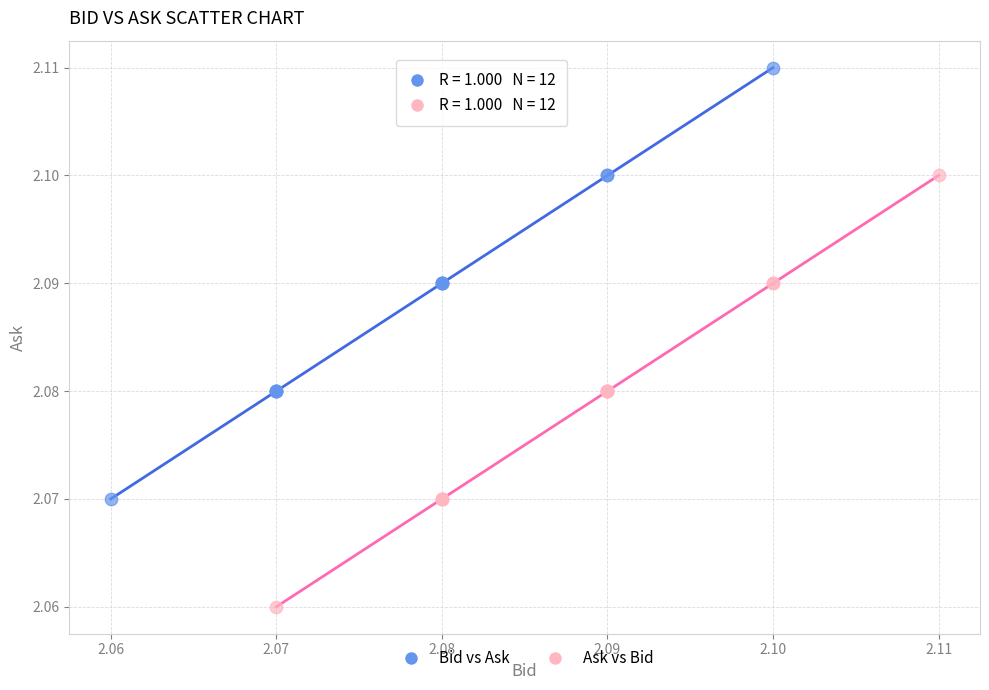

Which series contains the highest Y value?

Bid vs Ask